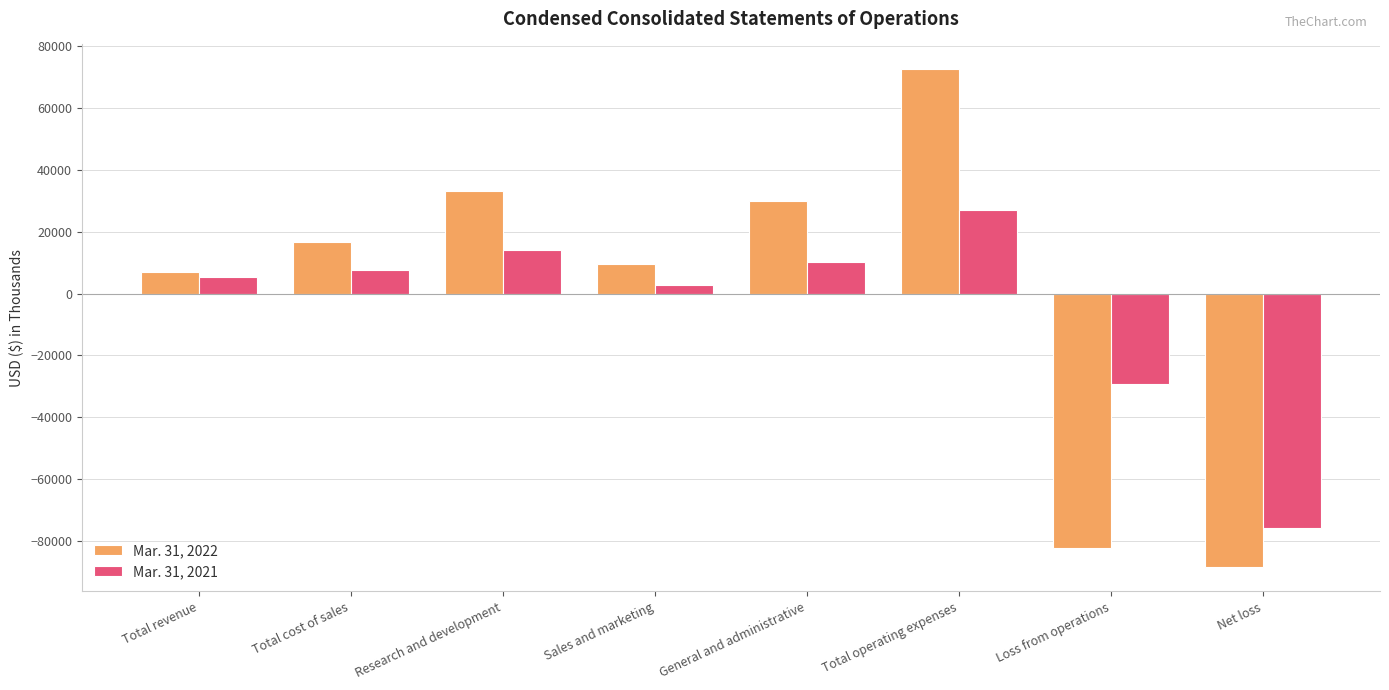

Which series has the largest range (max minus min)?

Mar. 31, 2022